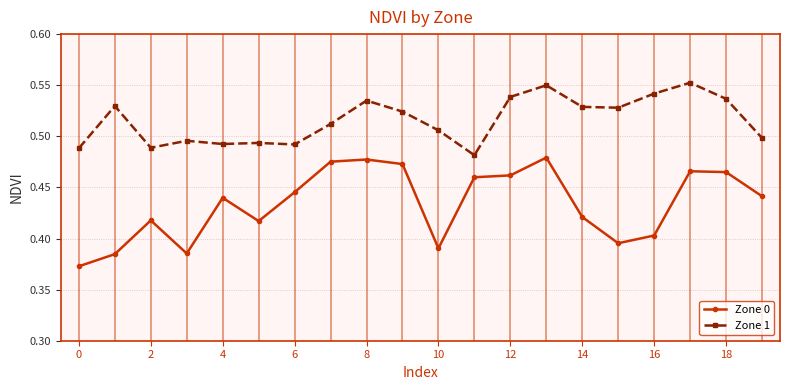

At how many categories does at least one series exceed 0?

20